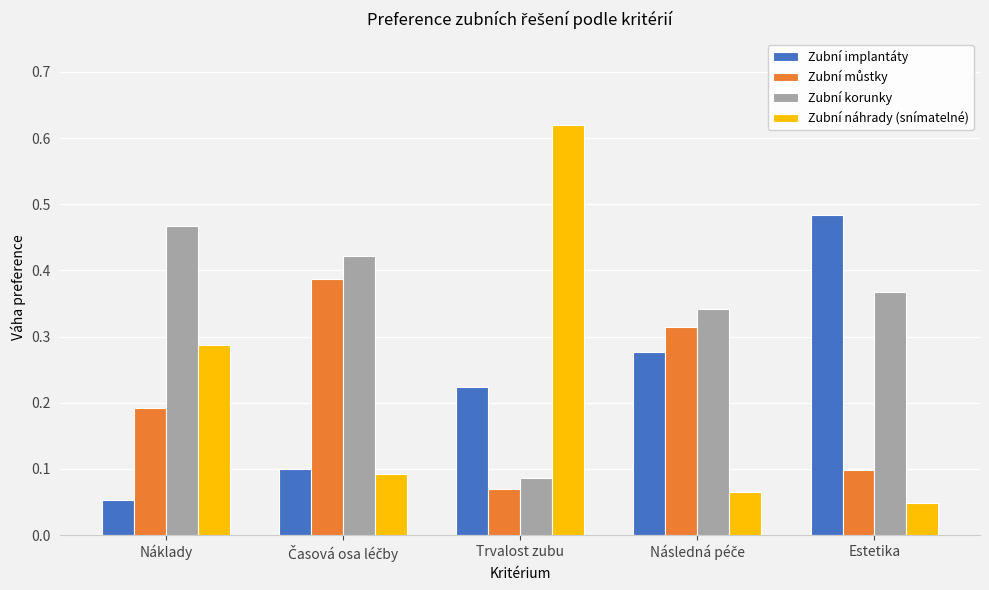

At which label is Zubní korunky closest to 0?

Trvalost zubu